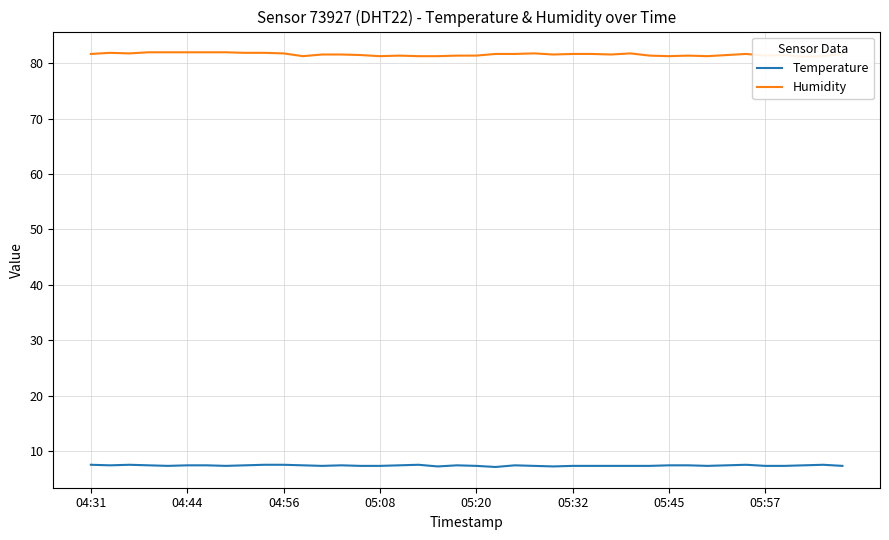

What are all the series names shown in the legend?

Temperature, Humidity